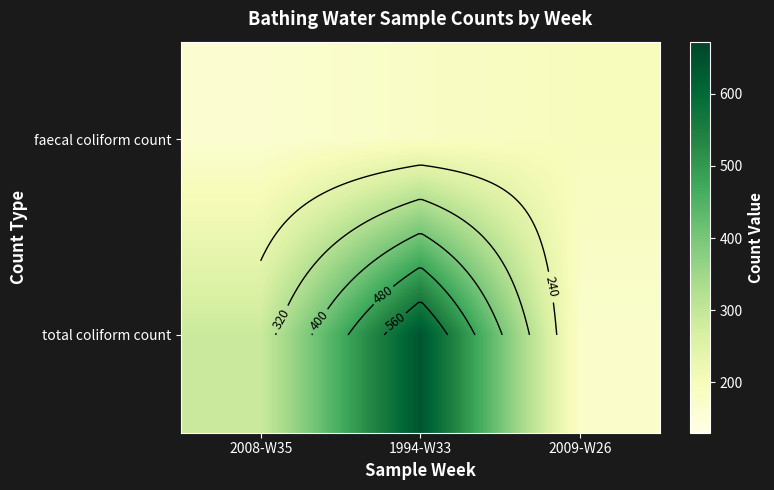

List the series in order of their peak value, highest first.

total coliform count, faecal coliform count